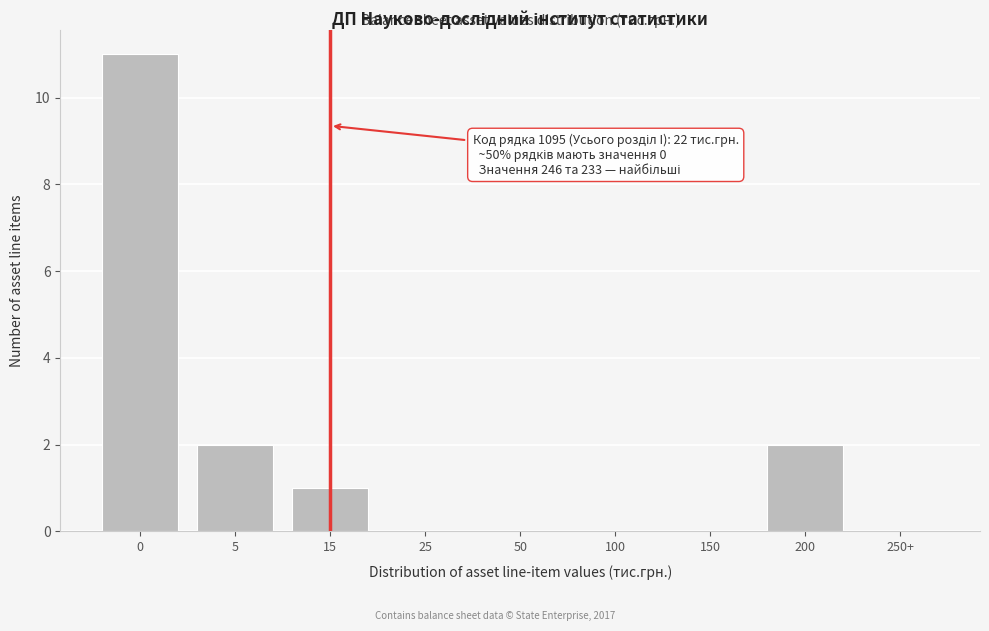

Reading right to left, what are all the values shown in this chart?

250+=0	200=2	150=0	100=0	50=0	25=0	15=1	5=2	0=11